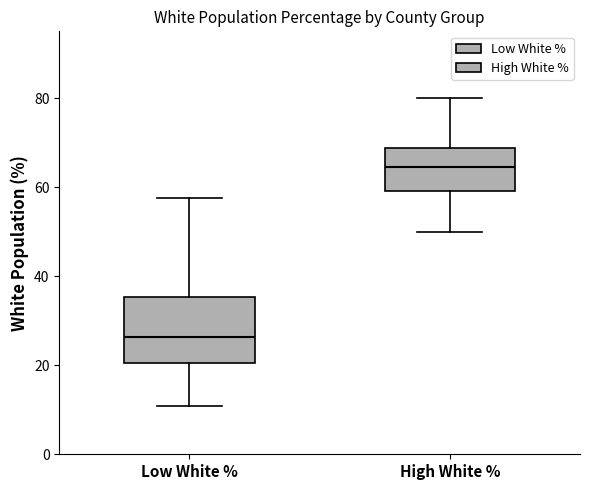

Reading left to right, transcribe this box plot: for each box, give where its median line is, the range the box spans, and where its two whiskers end, as read against the y-axis. The values are not printed on the chart, so give them approximately, as read against the axis.

Low White %: median 26, box 20 to 36, whiskers 10 to 58
High White %: median 64, box 60 to 68, whiskers 50 to 80